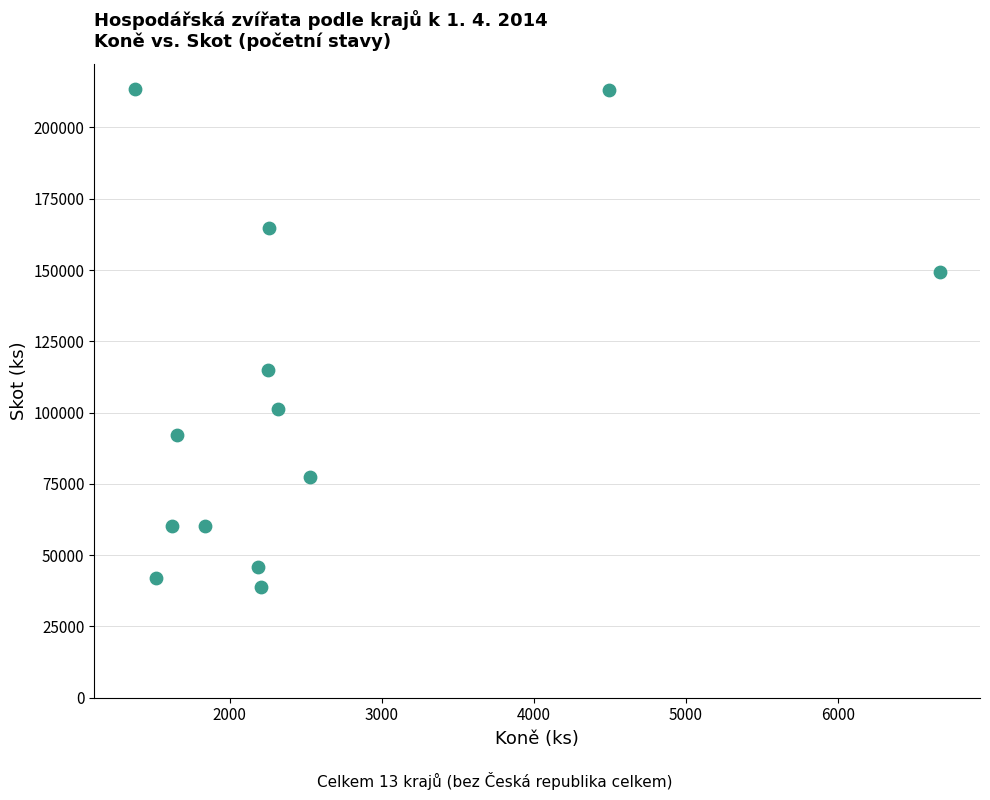

What Y value in the scatter plot is closest to 126125?

115066